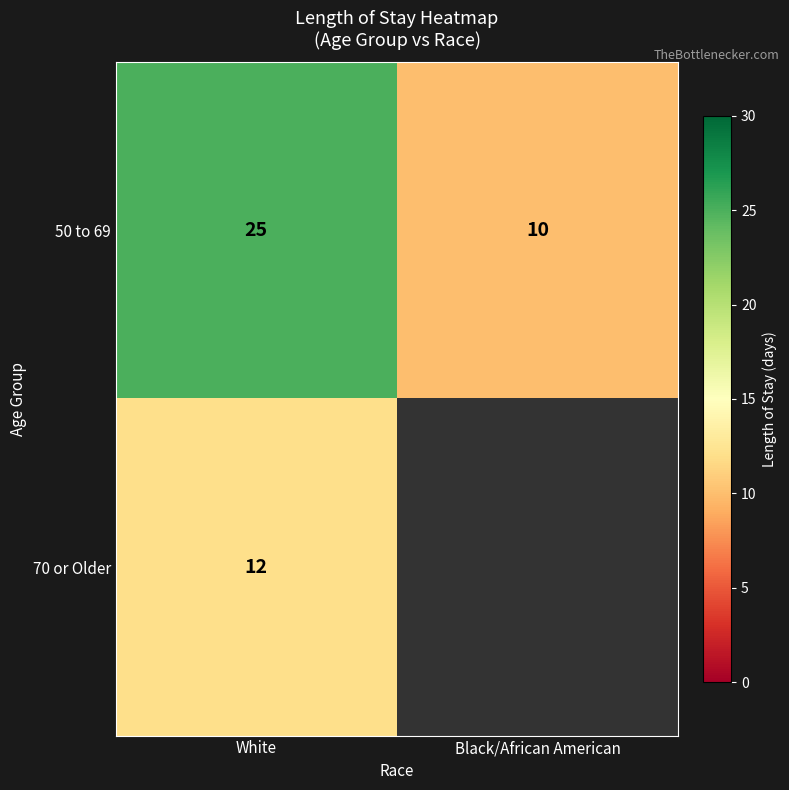

At how many categories does at least one series exceed 16?

1